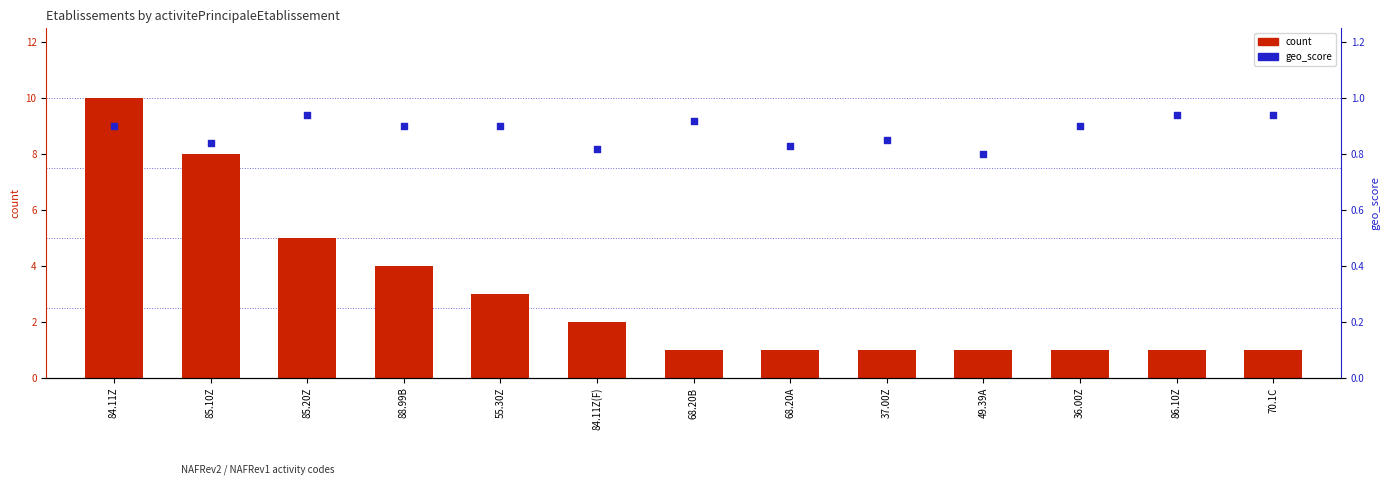

Which series reaches the maximum Y coordinate?

count